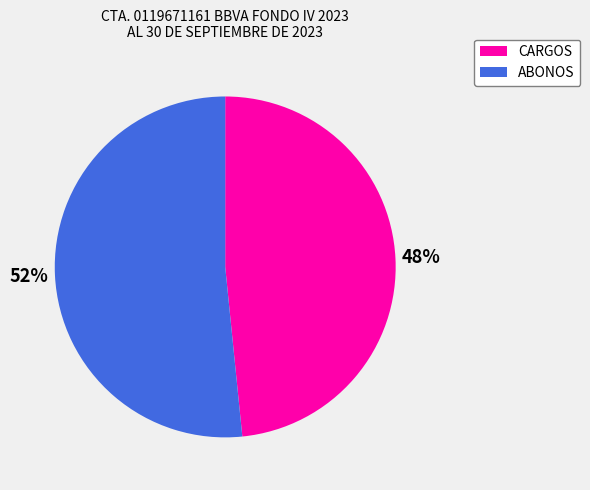

To the nearest percent, what is the average slice percentage?

50%